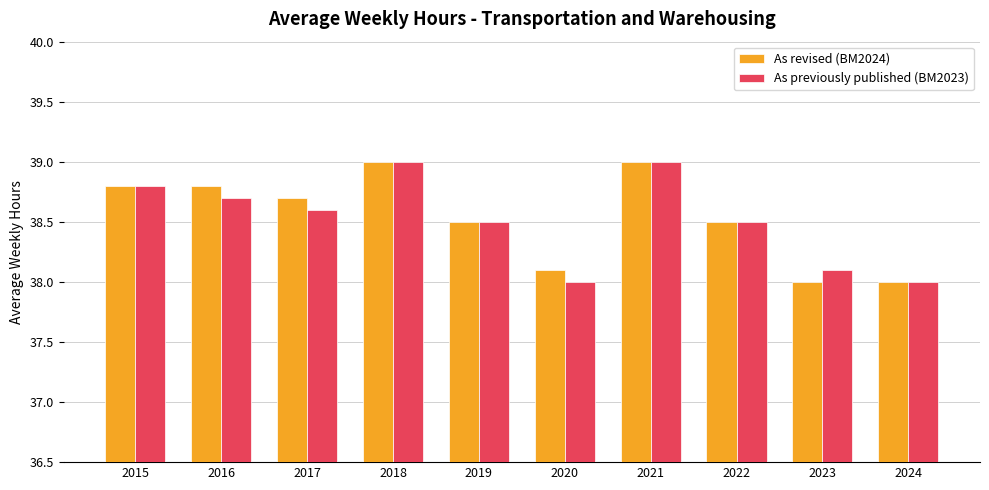

Reading right to left, extract all data points from this chart.

As revised (BM2024): 2024=38.0	2023=38.0	2022=38.5	2021=39.0	2020=38.1	2019=38.5	2018=39.0	2017=38.7	2016=38.8	2015=38.8
As previously published (BM2023): 2024=38.0	2023=38.1	2022=38.5	2021=39.0	2020=38.0	2019=38.5	2018=39.0	2017=38.6	2016=38.7	2015=38.8